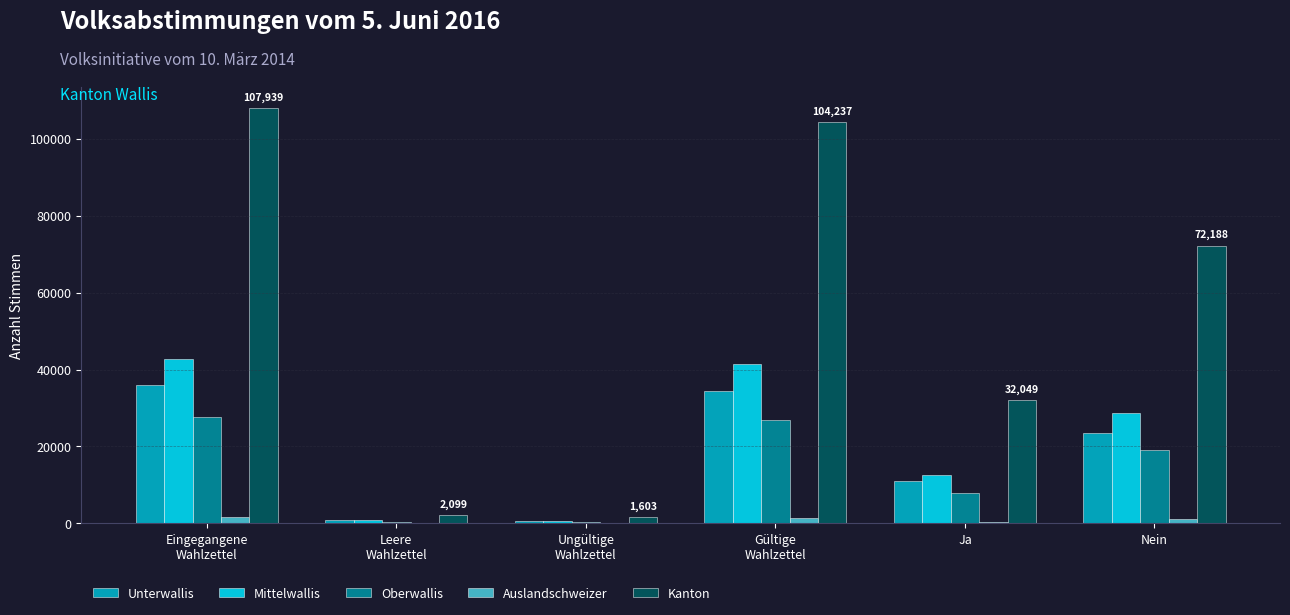

Is it true that Mittelwallis equals 12681 at Ja?

True